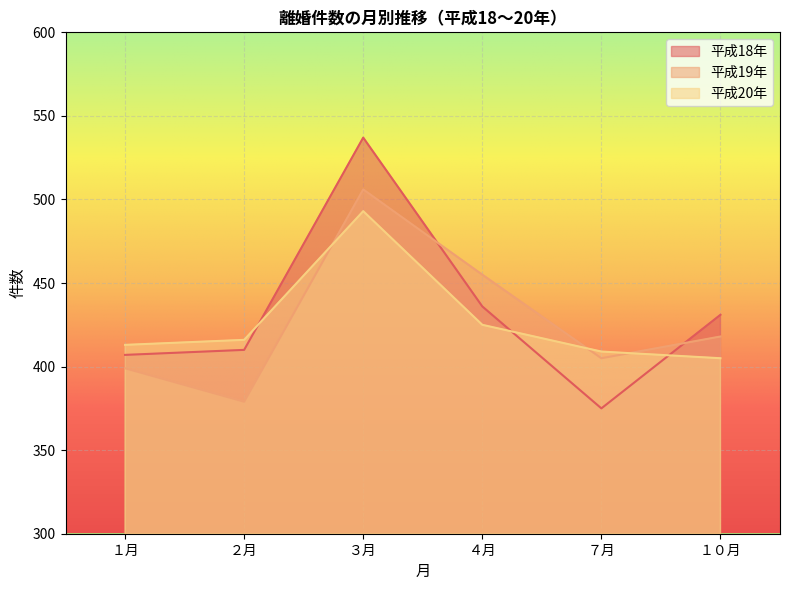

Rank the categories by 平成19年 value from highest to lowest.

３月, ４月, １０月, ７月, １月, ２月